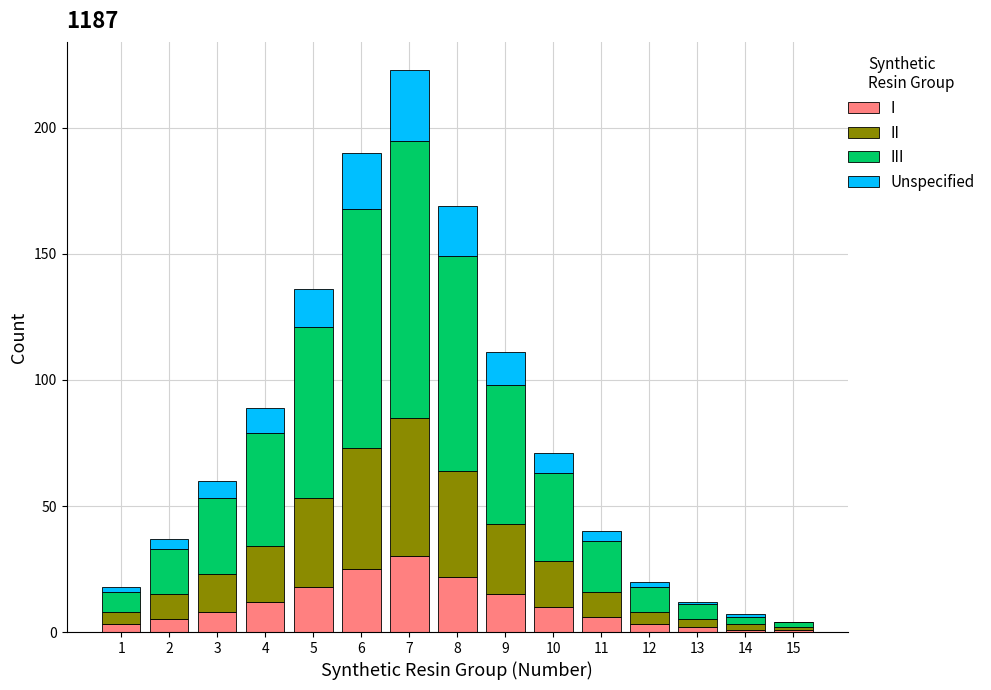

What is the maximum value for I?

30